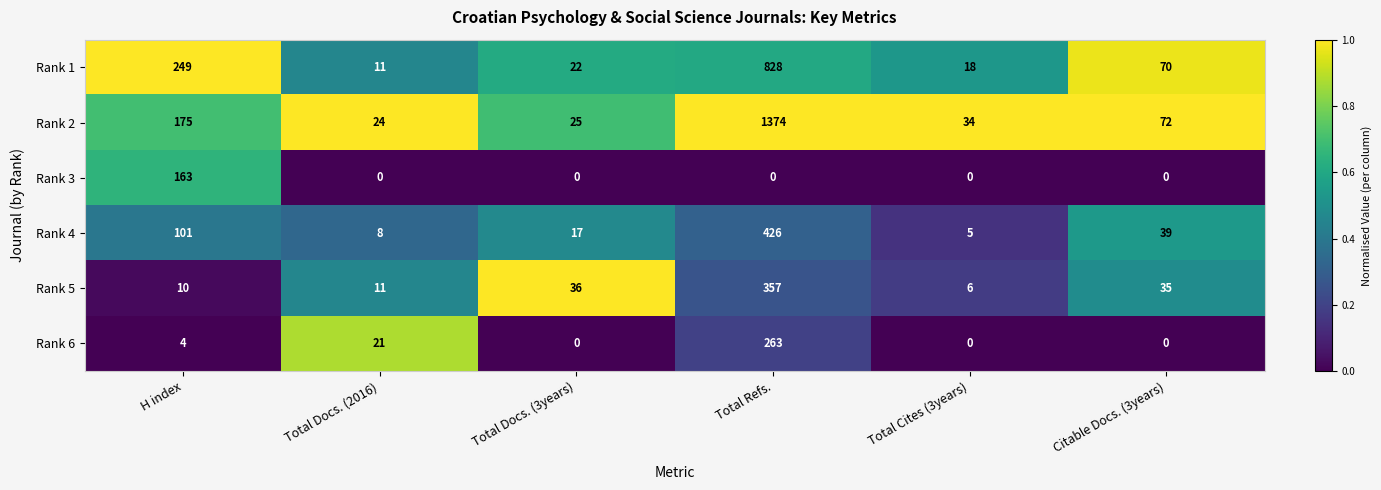

Which series has the largest total across all categories?

Rank 2